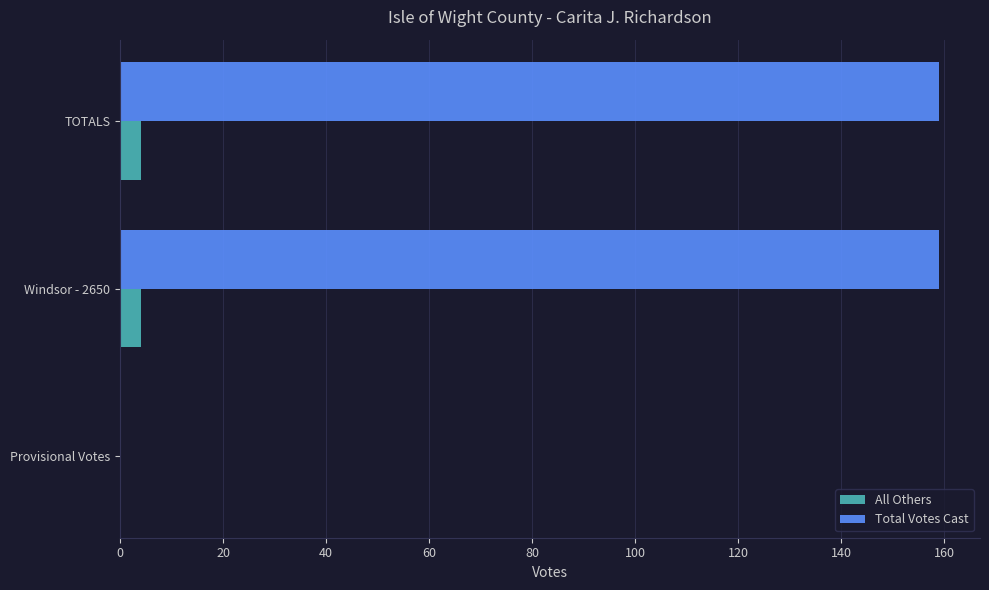

Read the All Others value at TOTALS.

4